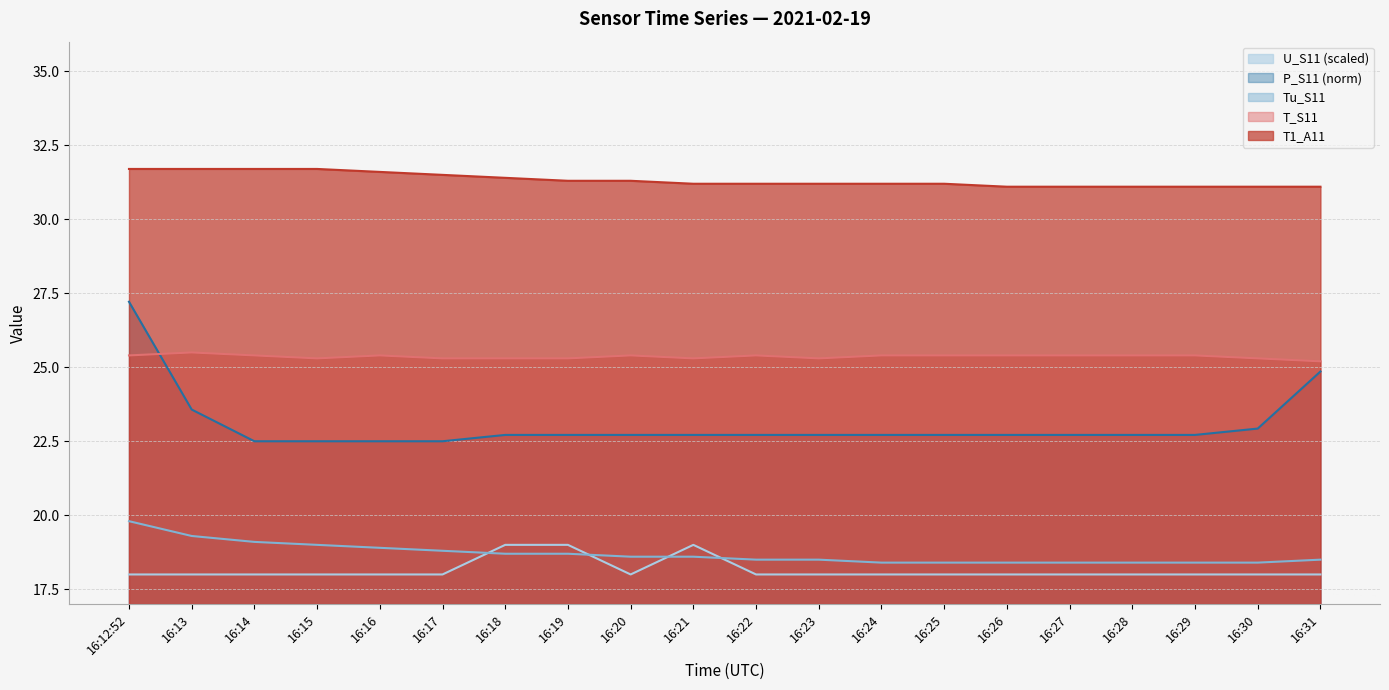

Does the chart display data point markers on the line(s)?

No